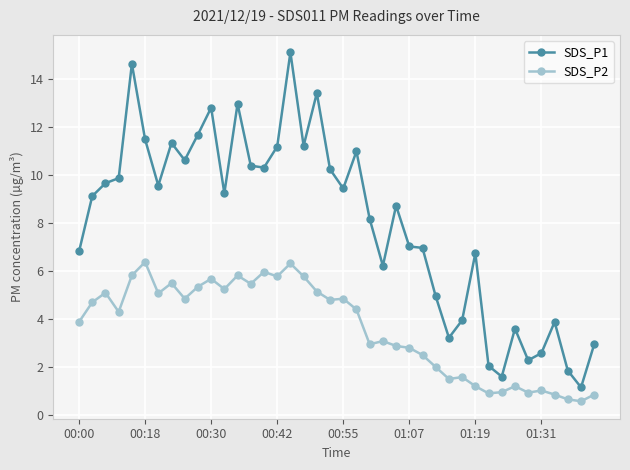

What is the difference between the maximum and minimum values in the SDS_P1 series?

14.0